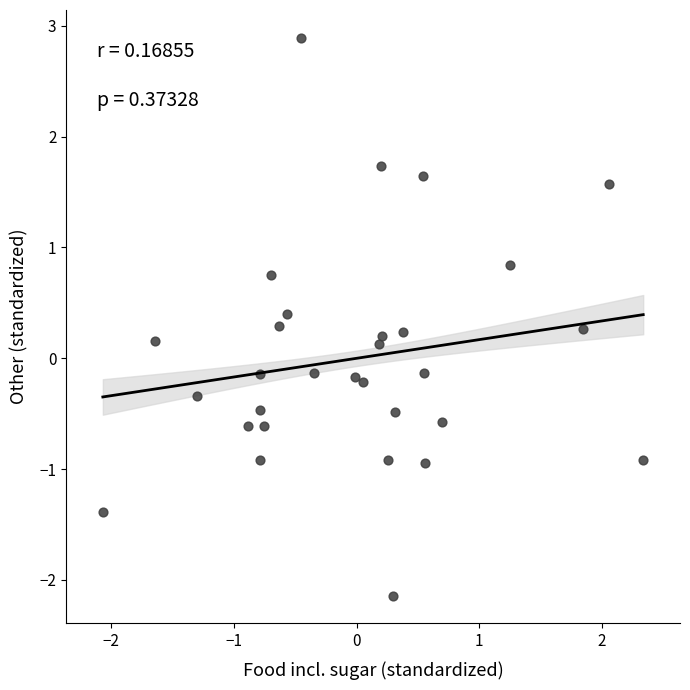

What is the range of Y values (max minus min)?

5.0